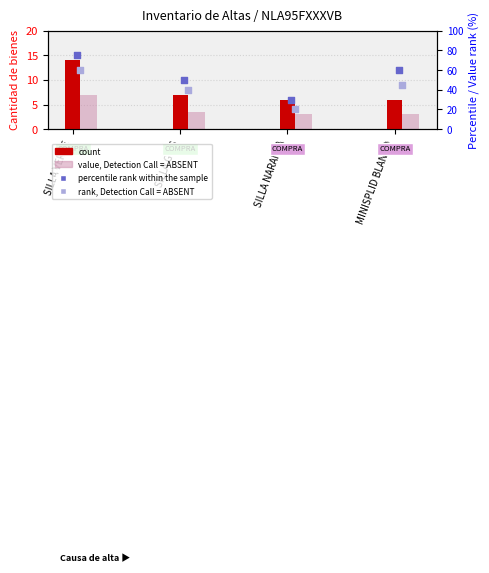

What are all the series names shown in the legend?

count, value, Detection Call = ABSENT, percentile rank within the sample, rank, Detection Call = ABSENT